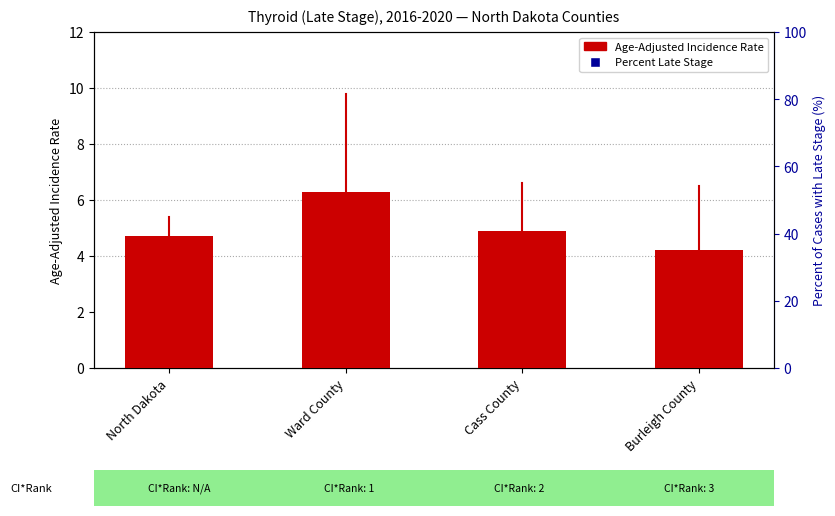

Is the value of Age-Adjusted Incidence Rate at Ward County greater than the value of Percent Late Stage at Cass County?

No